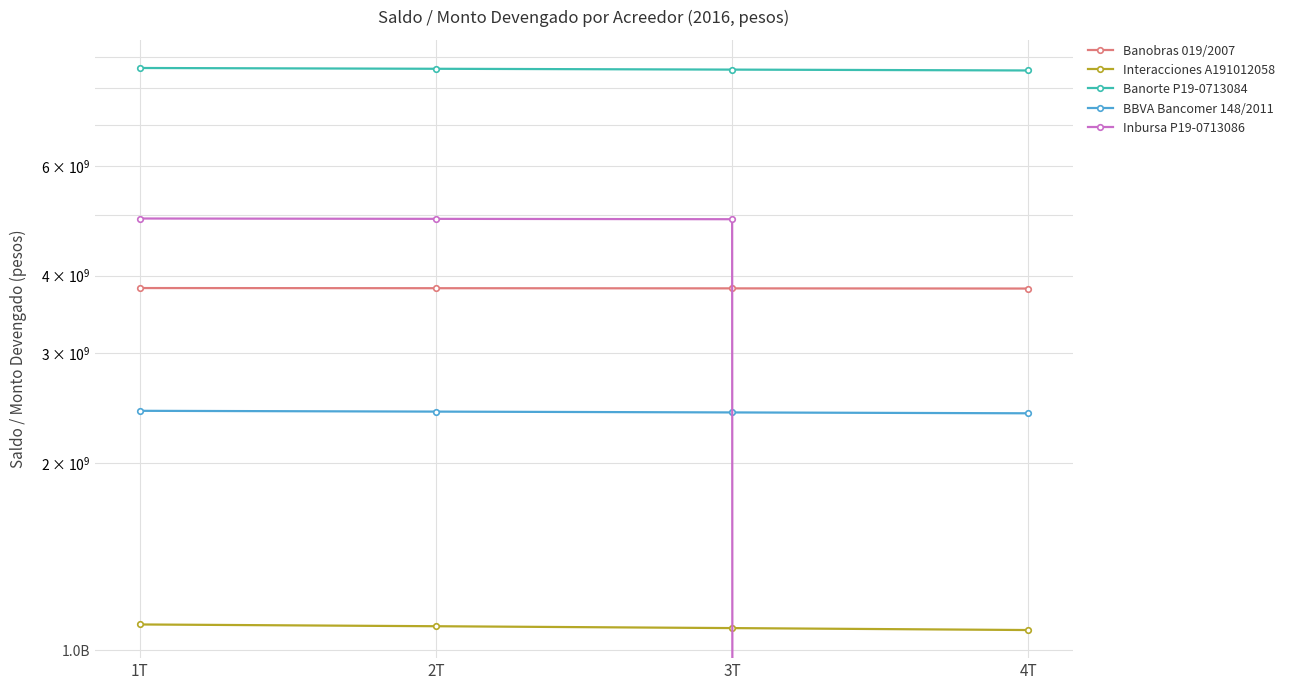

What is the label of the 3rd point from the left?

3T